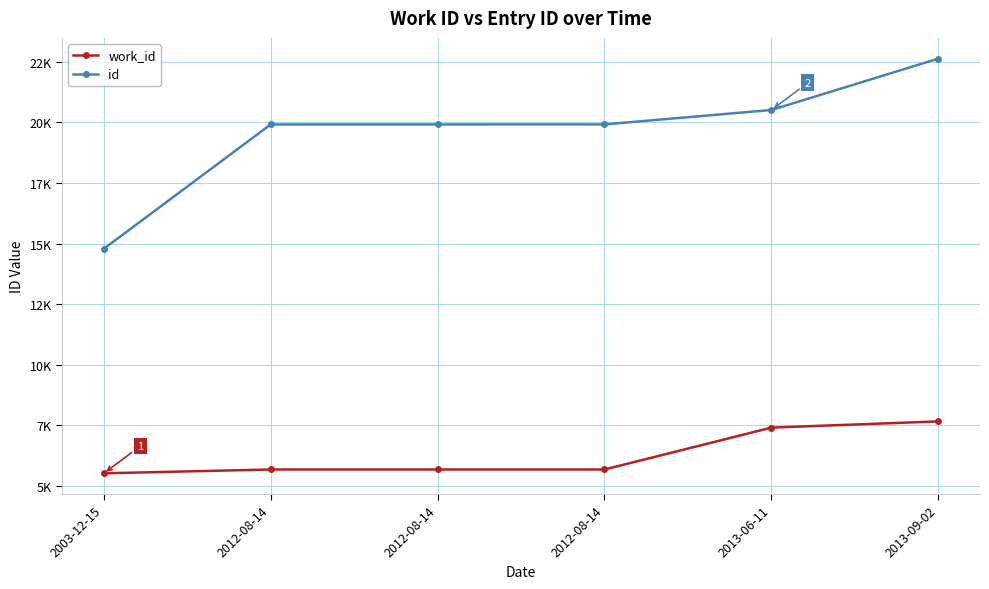

At 2012-08-14, list the series in order from smallest to largest.

work_id, id